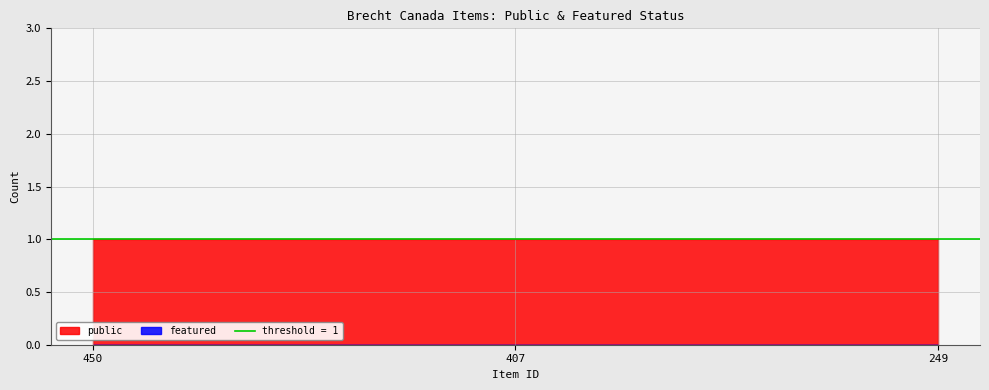

What is the approximate value of public at 249?

1